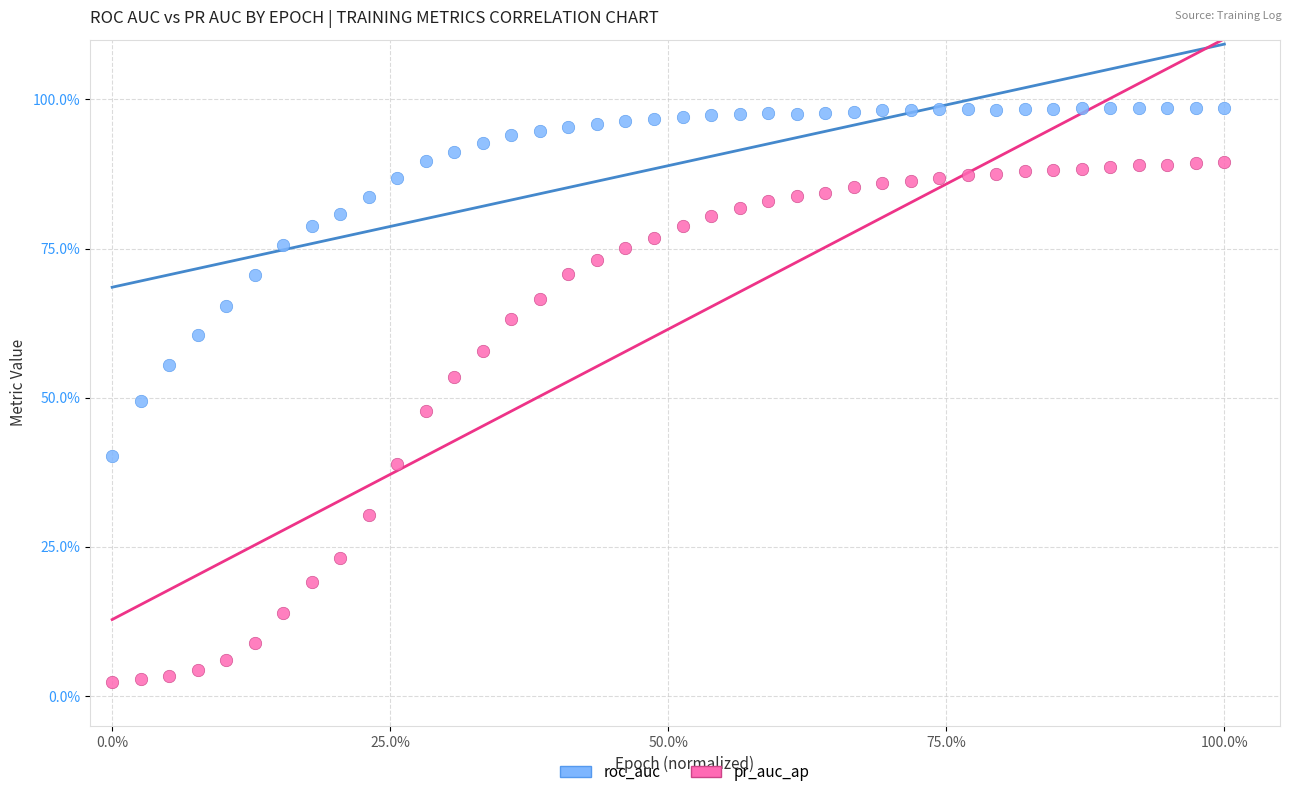

Which series has the widest spread of Y values?

pr_auc_ap